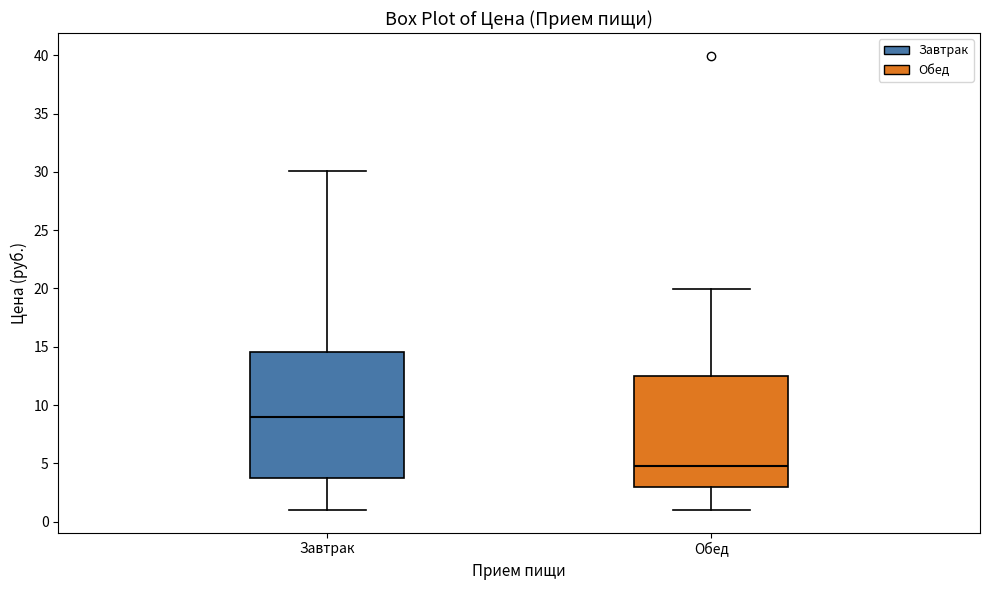

Which box has the lowest median line?

Обед